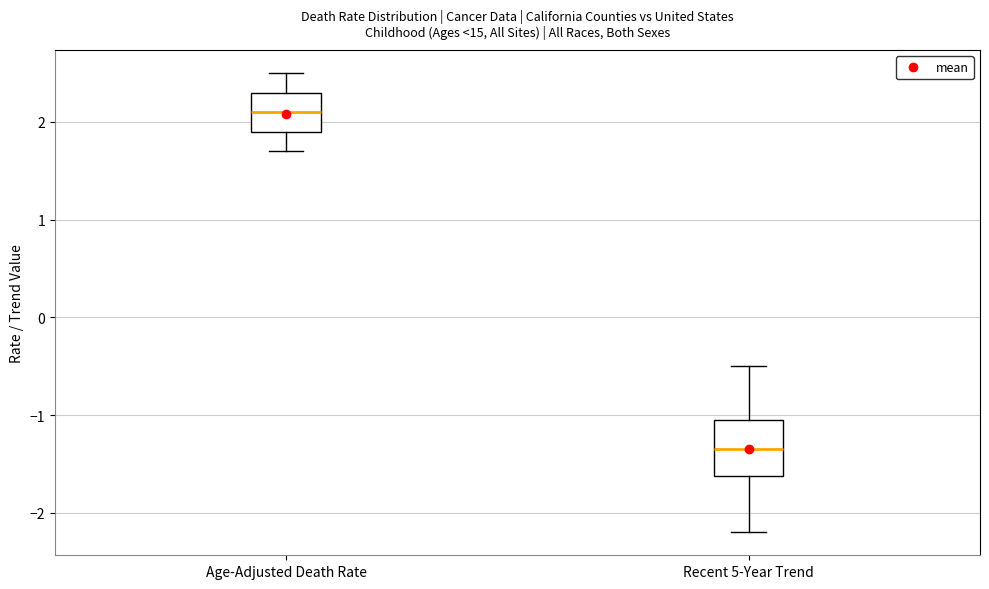

Comparing the boxes themselves (not the whiskers), which one is the tallest?

Recent 5-Year Trend